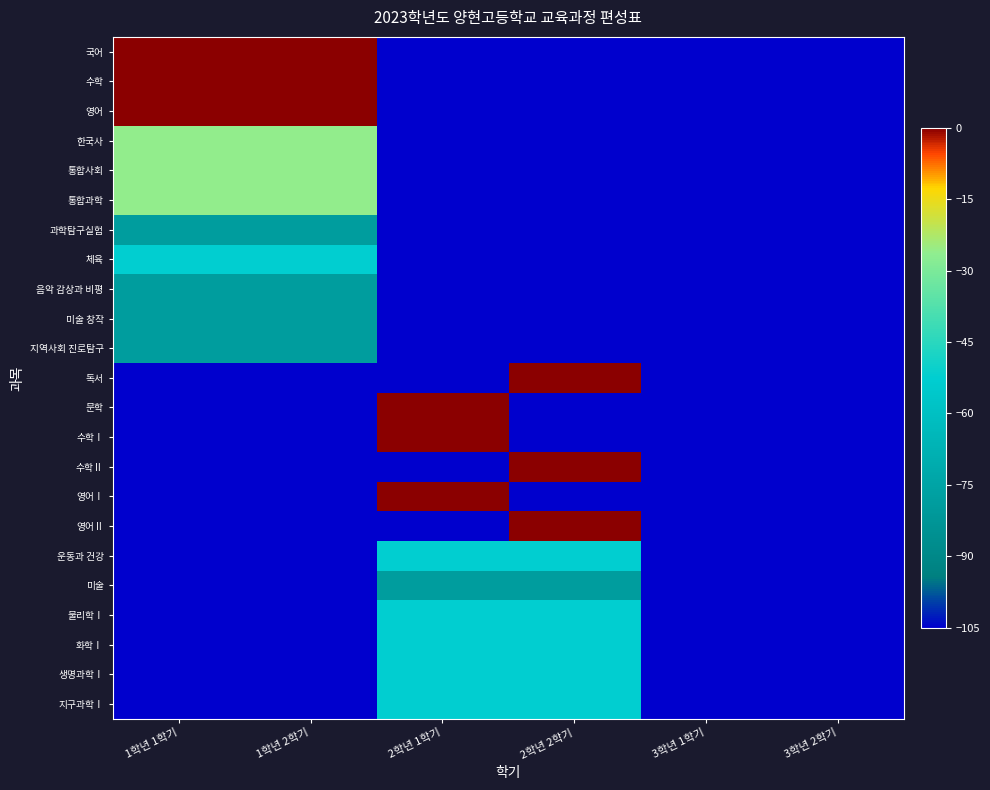

Reading right to left, transcribe all the data shown in this chart.

국어: 3학년 2학기=-105.0	3학년 1학기=-105.0	2학년 2학기=-105.0	2학년 1학기=-105.0	1학년 2학기=0.0	1학년 1학기=0.0
수학: 3학년 2학기=-105.0	3학년 1학기=-105.0	2학년 2학기=-105.0	2학년 1학기=-105.0	1학년 2학기=0.0	1학년 1학기=0.0
영어: 3학년 2학기=-105.0	3학년 1학기=-105.0	2학년 2학기=-105.0	2학년 1학기=-105.0	1학년 2학기=0.0	1학년 1학기=0.0
한국사: 3학년 2학기=-105.0	3학년 1학기=-105.0	2학년 2학기=-105.0	2학년 1학기=-105.0	1학년 2학기=-26.2	1학년 1학기=-26.2
통합사회: 3학년 2학기=-105.0	3학년 1학기=-105.0	2학년 2학기=-105.0	2학년 1학기=-105.0	1학년 2학기=-26.2	1학년 1학기=-26.2
통합과학: 3학년 2학기=-105.0	3학년 1학기=-105.0	2학년 2학기=-105.0	2학년 1학기=-105.0	1학년 2학기=-26.2	1학년 1학기=-26.2
과학탐구실험: 3학년 2학기=-105.0	3학년 1학기=-105.0	2학년 2학기=-105.0	2학년 1학기=-105.0	1학년 2학기=-78.8	1학년 1학기=-78.8
체육: 3학년 2학기=-105.0	3학년 1학기=-105.0	2학년 2학기=-105.0	2학년 1학기=-105.0	1학년 2학기=-52.5	1학년 1학기=-52.5
음악 감상과 비평: 3학년 2학기=-105.0	3학년 1학기=-105.0	2학년 2학기=-105.0	2학년 1학기=-105.0	1학년 2학기=-78.8	1학년 1학기=-78.8
미술 창작: 3학년 2학기=-105.0	3학년 1학기=-105.0	2학년 2학기=-105.0	2학년 1학기=-105.0	1학년 2학기=-78.8	1학년 1학기=-78.8
지역사회 진로탐구: 3학년 2학기=-105.0	3학년 1학기=-105.0	2학년 2학기=-105.0	2학년 1학기=-105.0	1학년 2학기=-78.8	1학년 1학기=-78.8
독서: 3학년 2학기=-105.0	3학년 1학기=-105.0	2학년 2학기=0.0	2학년 1학기=-105.0	1학년 2학기=-105.0	1학년 1학기=-105.0
문학: 3학년 2학기=-105.0	3학년 1학기=-105.0	2학년 2학기=-105.0	2학년 1학기=0.0	1학년 2학기=-105.0	1학년 1학기=-105.0
수학Ⅰ: 3학년 2학기=-105.0	3학년 1학기=-105.0	2학년 2학기=-105.0	2학년 1학기=0.0	1학년 2학기=-105.0	1학년 1학기=-105.0
수학Ⅱ: 3학년 2학기=-105.0	3학년 1학기=-105.0	2학년 2학기=0.0	2학년 1학기=-105.0	1학년 2학기=-105.0	1학년 1학기=-105.0
영어Ⅰ: 3학년 2학기=-105.0	3학년 1학기=-105.0	2학년 2학기=-105.0	2학년 1학기=0.0	1학년 2학기=-105.0	1학년 1학기=-105.0
영어Ⅱ: 3학년 2학기=-105.0	3학년 1학기=-105.0	2학년 2학기=0.0	2학년 1학기=-105.0	1학년 2학기=-105.0	1학년 1학기=-105.0
운동과 건강: 3학년 2학기=-105.0	3학년 1학기=-105.0	2학년 2학기=-52.5	2학년 1학기=-52.5	1학년 2학기=-105.0	1학년 1학기=-105.0
미술: 3학년 2학기=-105.0	3학년 1학기=-105.0	2학년 2학기=-78.8	2학년 1학기=-78.8	1학년 2학기=-105.0	1학년 1학기=-105.0
물리학Ⅰ: 3학년 2학기=-105.0	3학년 1학기=-105.0	2학년 2학기=-52.5	2학년 1학기=-52.5	1학년 2학기=-105.0	1학년 1학기=-105.0
화학Ⅰ: 3학년 2학기=-105.0	3학년 1학기=-105.0	2학년 2학기=-52.5	2학년 1학기=-52.5	1학년 2학기=-105.0	1학년 1학기=-105.0
생명과학Ⅰ: 3학년 2학기=-105.0	3학년 1학기=-105.0	2학년 2학기=-52.5	2학년 1학기=-52.5	1학년 2학기=-105.0	1학년 1학기=-105.0
지구과학Ⅰ: 3학년 2학기=-105.0	3학년 1학기=-105.0	2학년 2학기=-52.5	2학년 1학기=-52.5	1학년 2학기=-105.0	1학년 1학기=-105.0